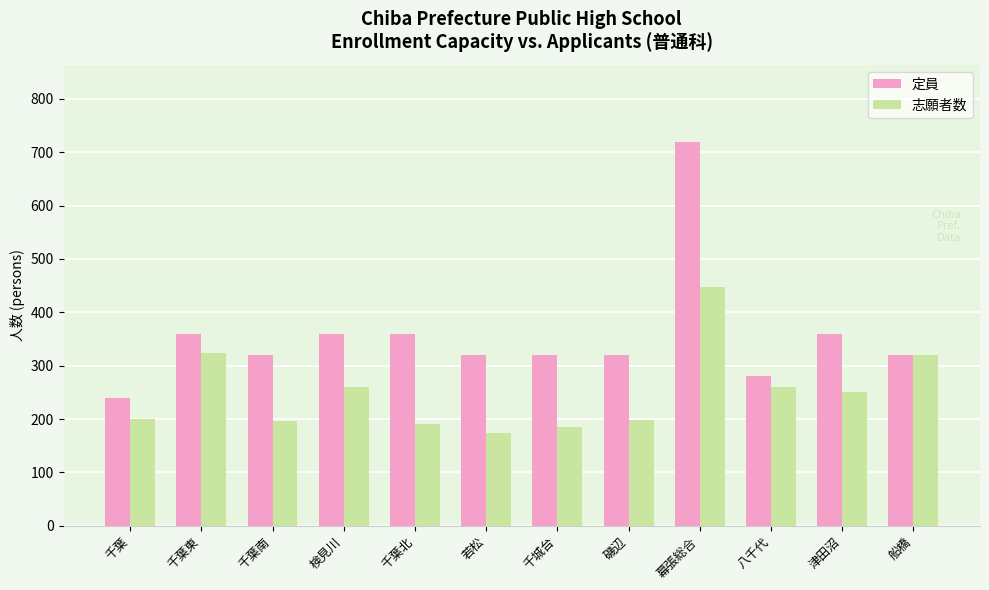

What is the lowest value of the 志願者数 series?

174